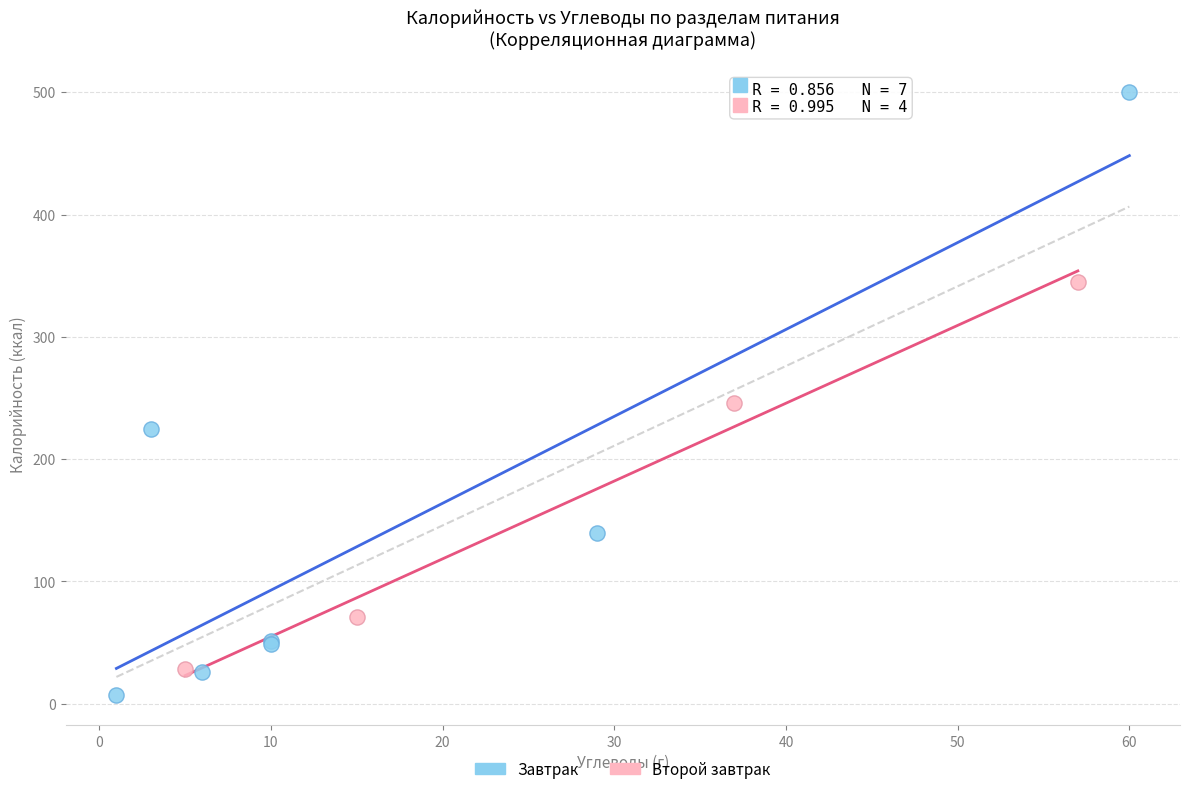

Which series reaches the maximum Y coordinate?

Завтрак